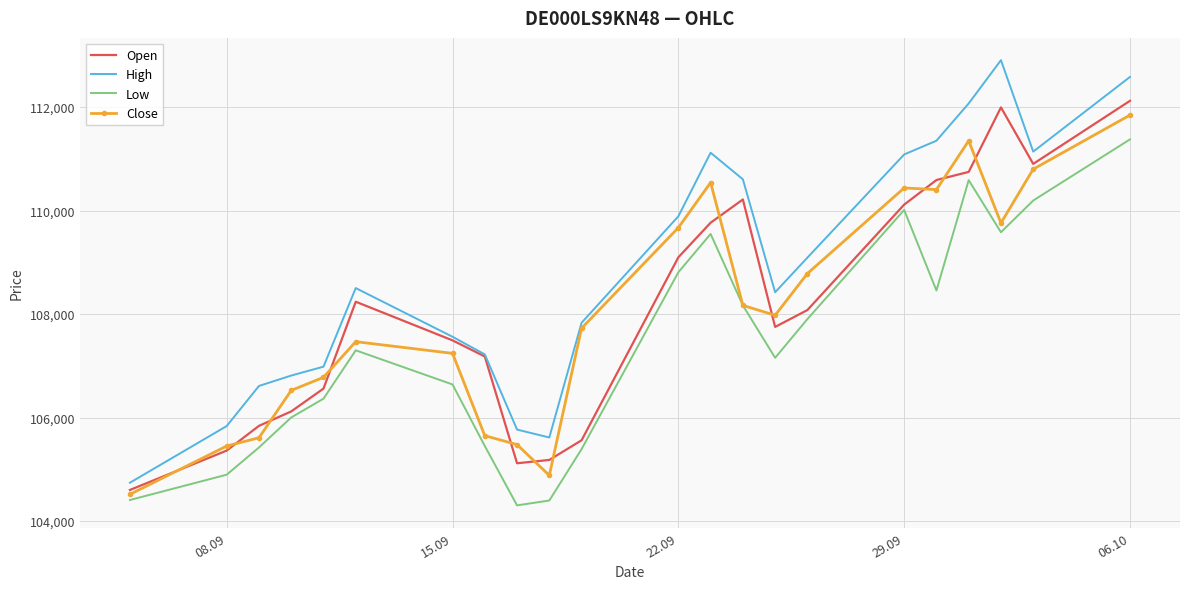

True or false: Open has more than 1 interior local peaks.

True